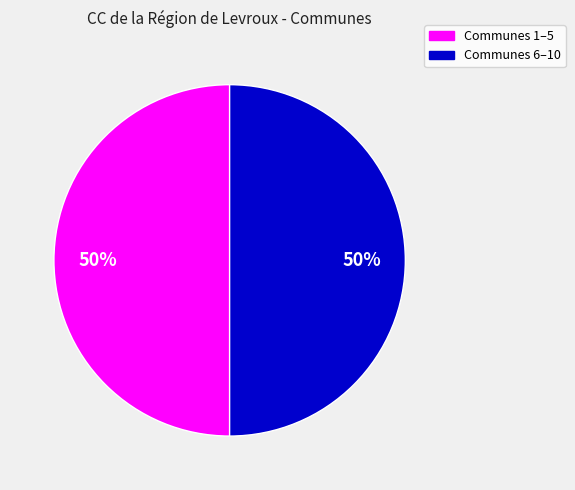

Count the number of slices in the pie.

2